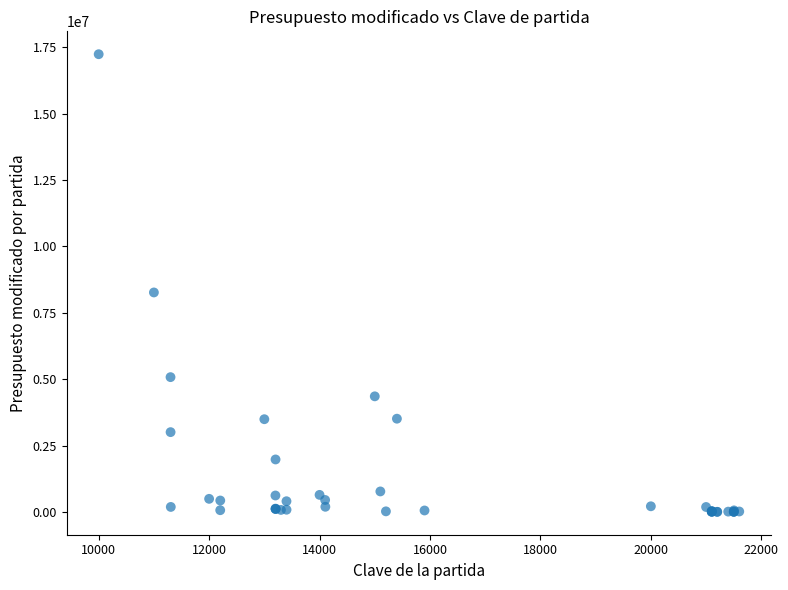

What Y value in the scatter plot is closest to 8620424?

8265419.7